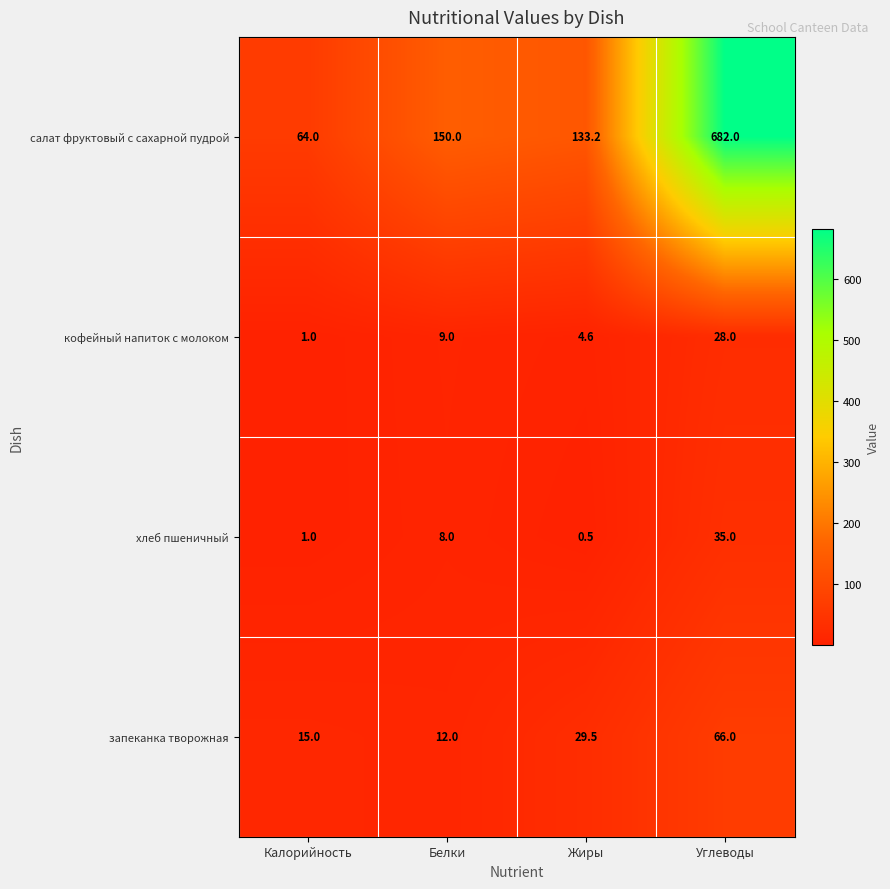

Which series has the widest spread of values?

салат фруктовый с сахарной пудрой